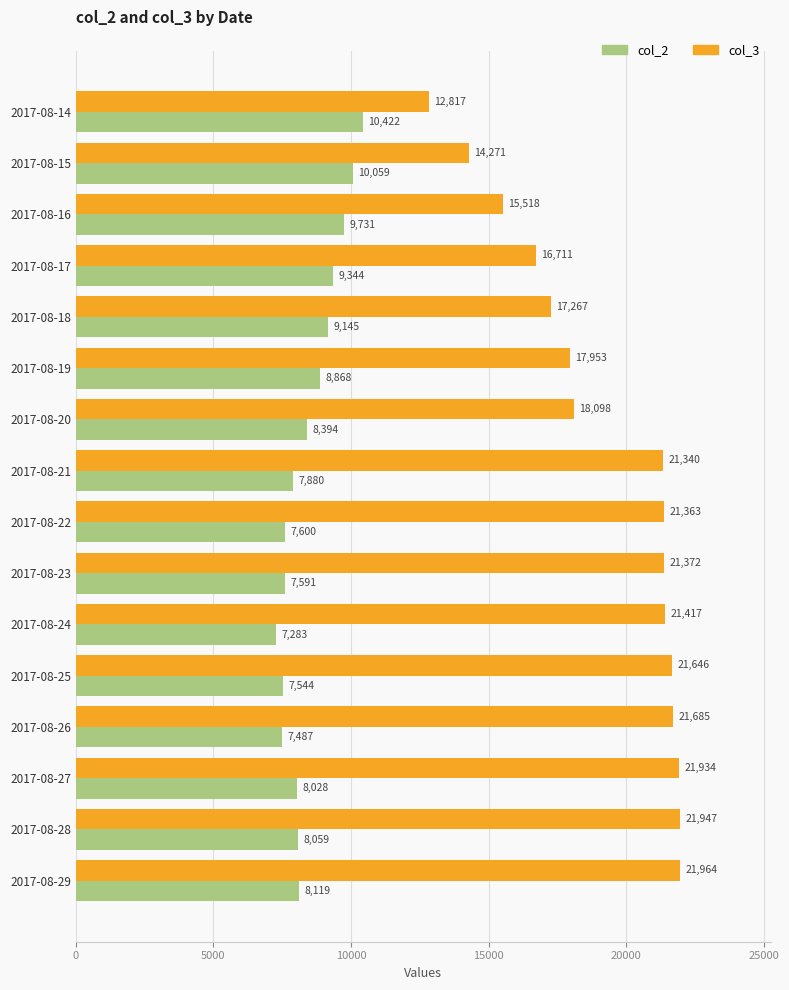

At which category is the sum across all series the highest?

2017-08-29